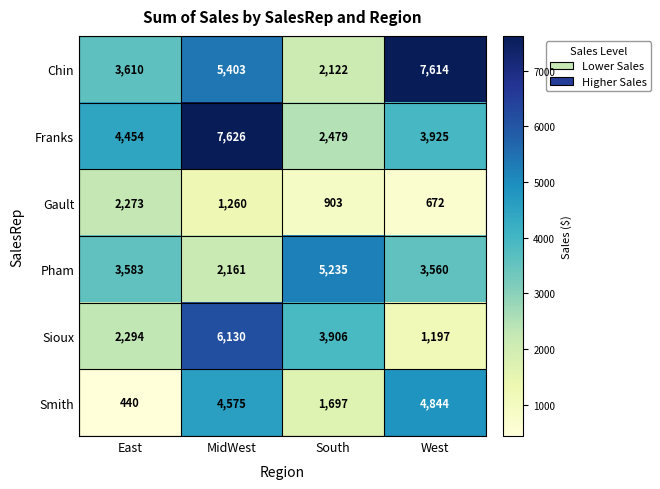

The Franks series shows 3280 at South. True or false?

False